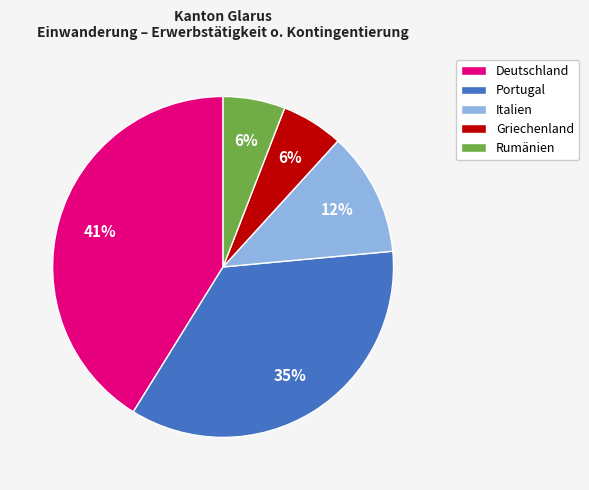

To the nearest percent, what is the difference between the largest and smallest slice percentages?

35%